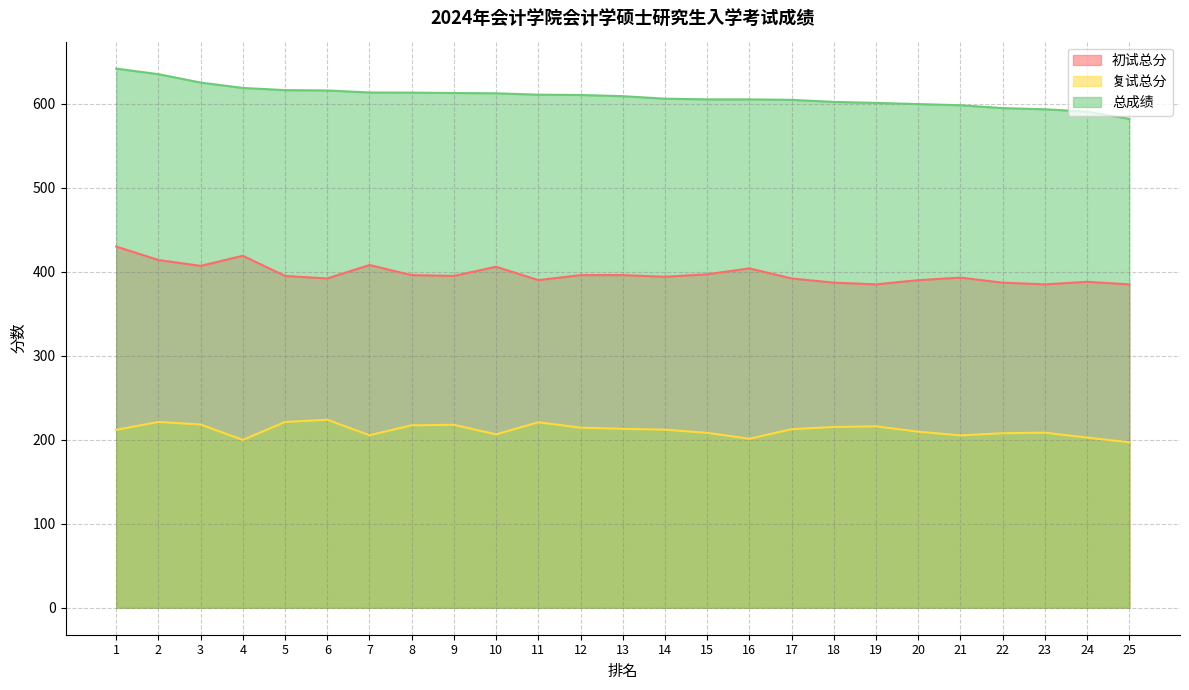

True or false: 初试总分 has more than 2 interior local peaks.

True